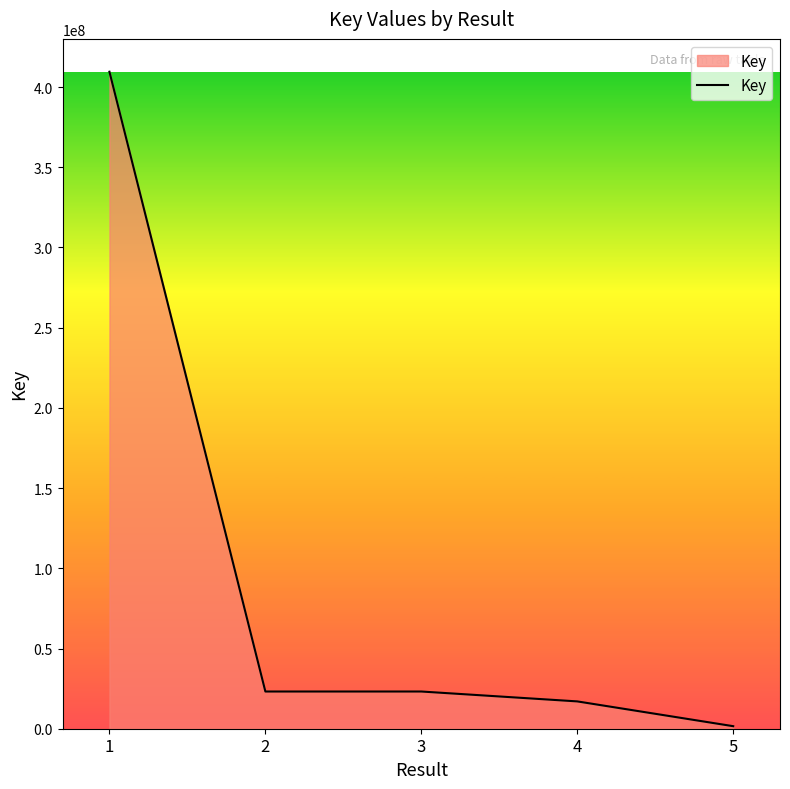

What is the difference between the maximum and minimum values?

407954687